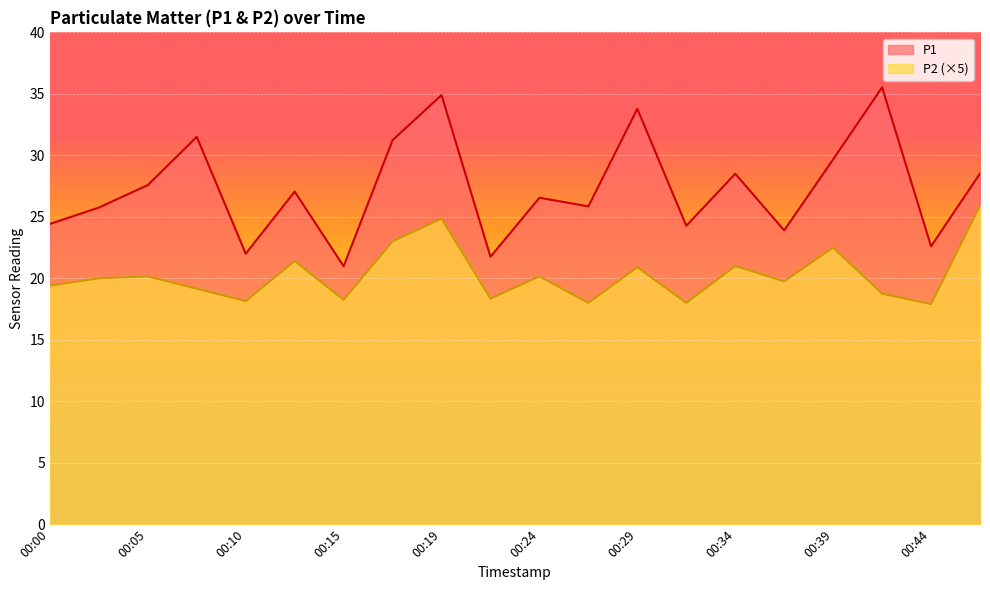

Is it true that P1 equals 9.6 at 00:02?

False